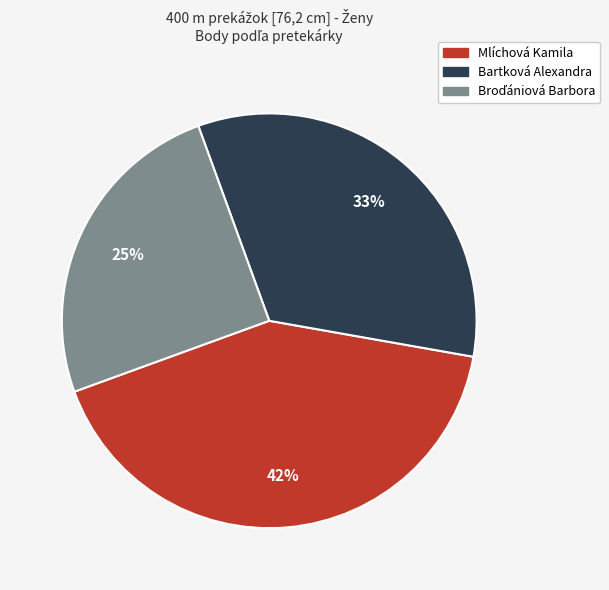

Is it true that Bartková Alexandra is 47% of the pie?

False